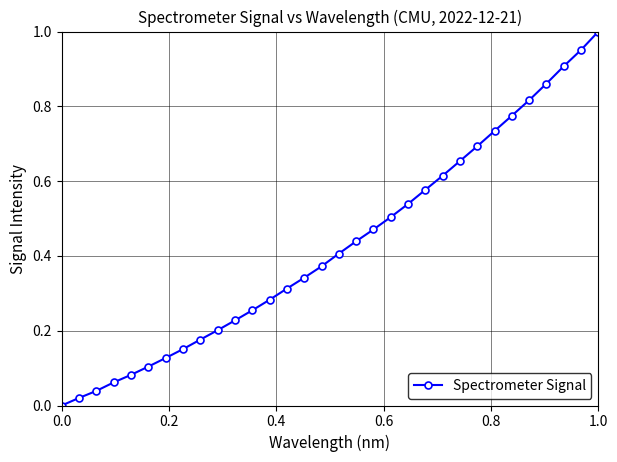

What is the sum of all values?

13.7